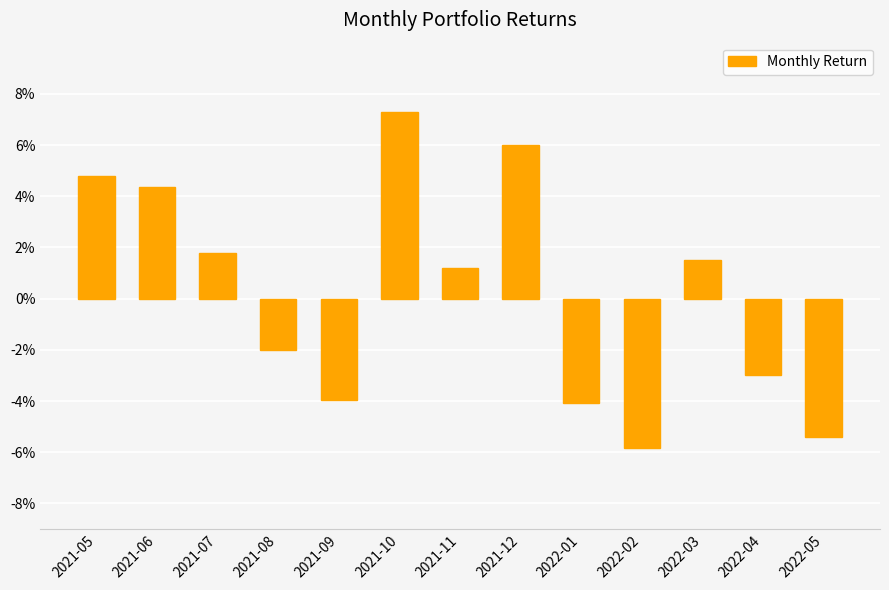

Reading right to left, list all the values displayed in this chart.

2022-05=-0.1	2022-04=-0.0	2022-03=0.0	2022-02=-0.1	2022-01=-0.0	2021-12=0.1	2021-11=0.0	2021-10=0.1	2021-09=-0.0	2021-08=-0.0	2021-07=0.0	2021-06=0.0	2021-05=0.0